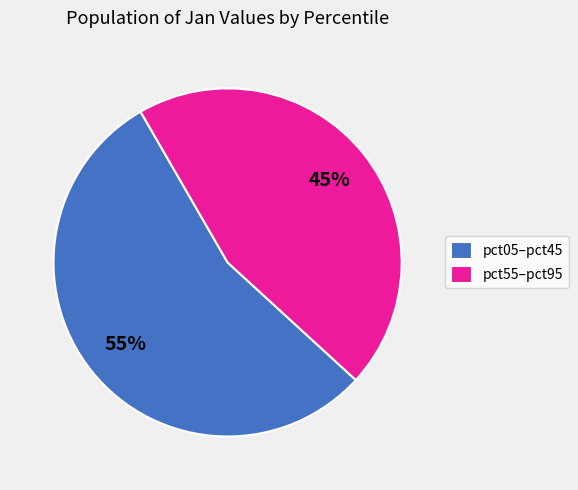

Is there a majority slice in this chart?

Yes